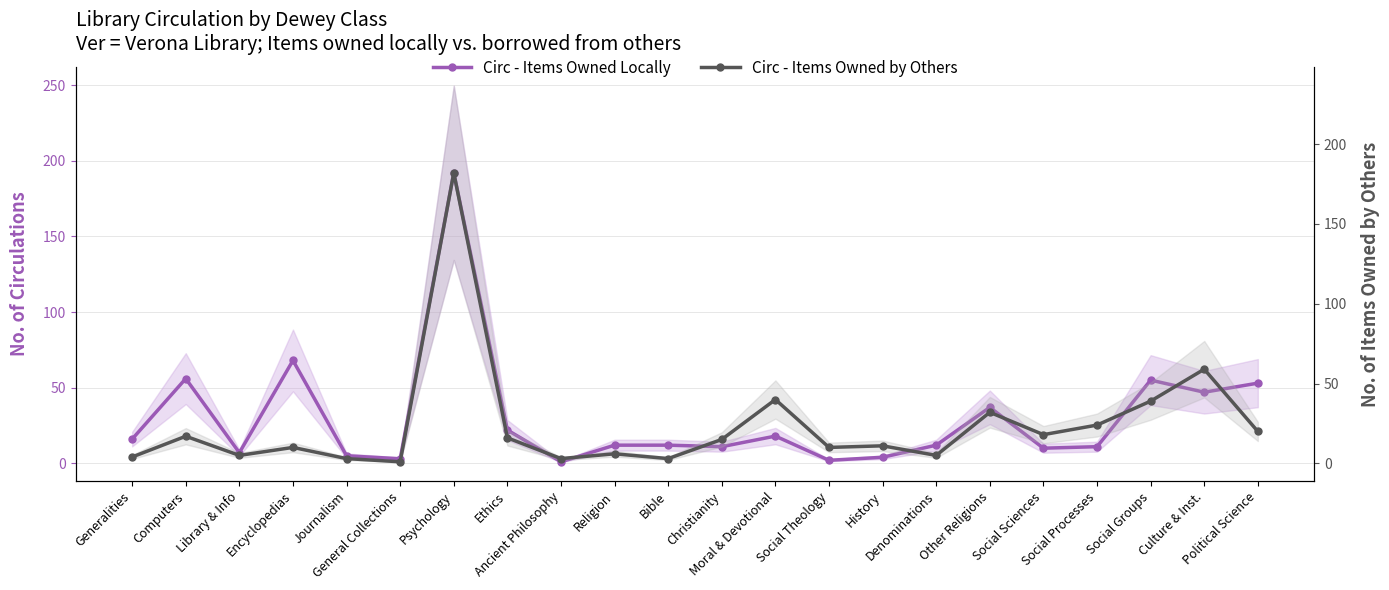

In Circ - Items Owned Locally, how many points are lower than both neighbors (excluding endpoints)?

7